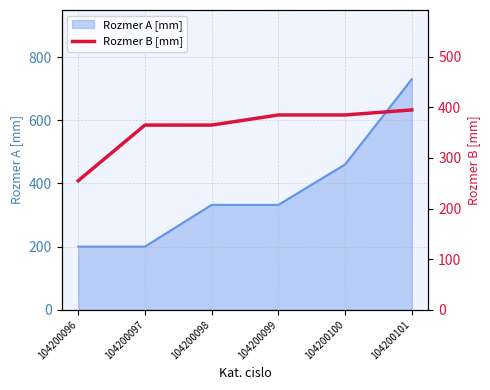

The Rozmer A [mm] series shows 127 at 104200097. True or false?

False